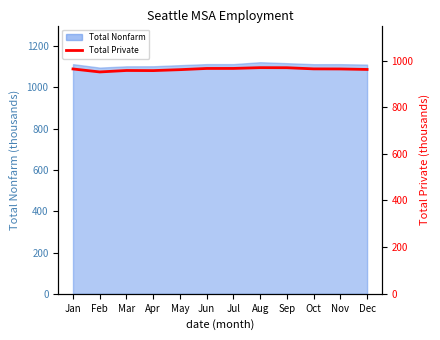

What is the ratio of the value at Nov to the value at May?

1.0